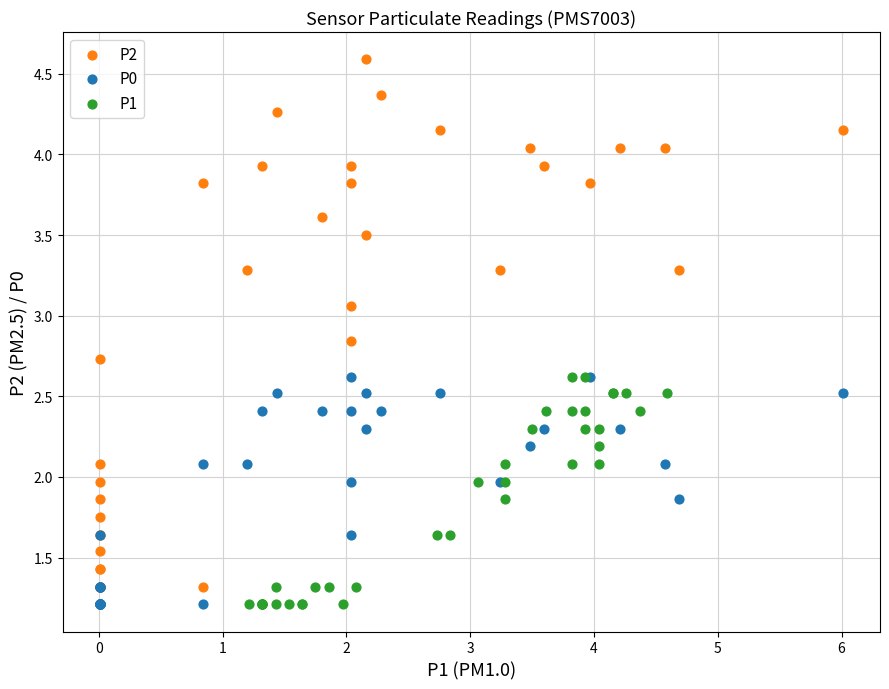

Which series has the widest spread of Y values?

P2